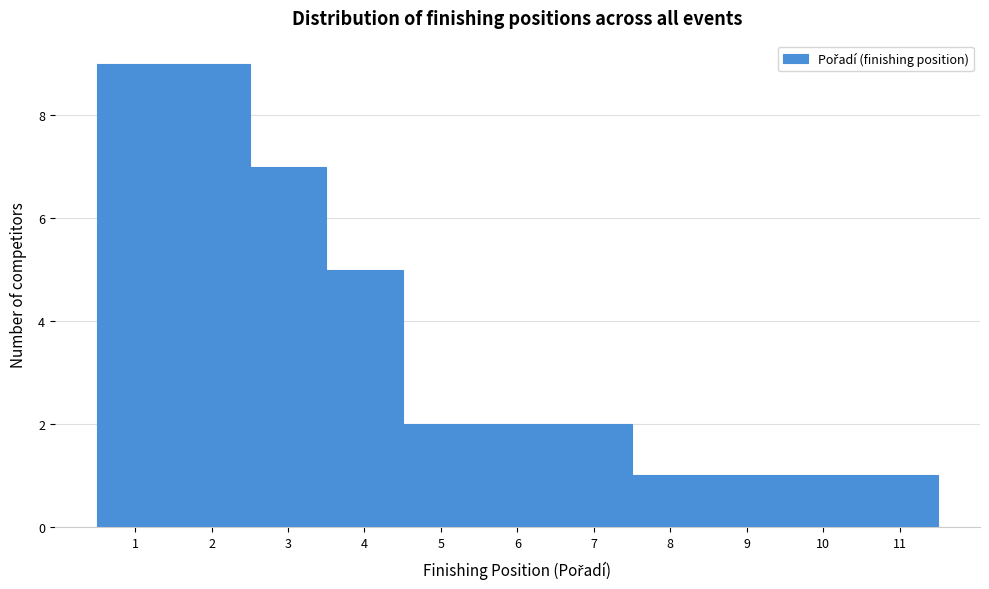

Reading left to right, transcribe all the data shown in this chart.

1=9	2=9	3=7	4=5	5=2	6=2	7=2	8=1	9=1	10=1	11=1